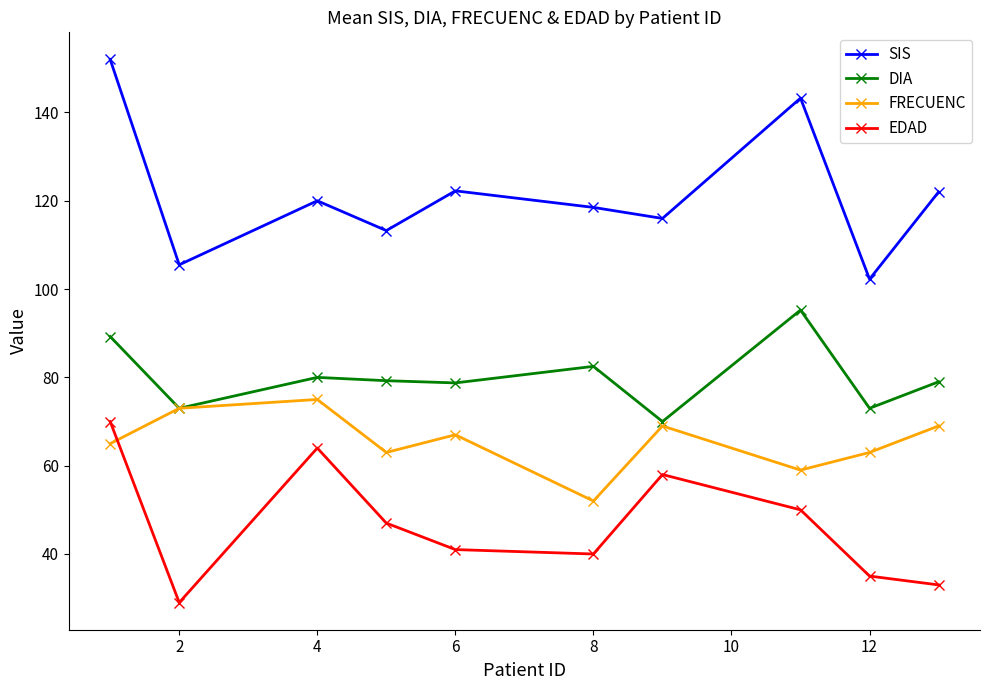

Rank the series by their average value, from highest to lowest.

SIS, DIA, FRECUENC, EDAD